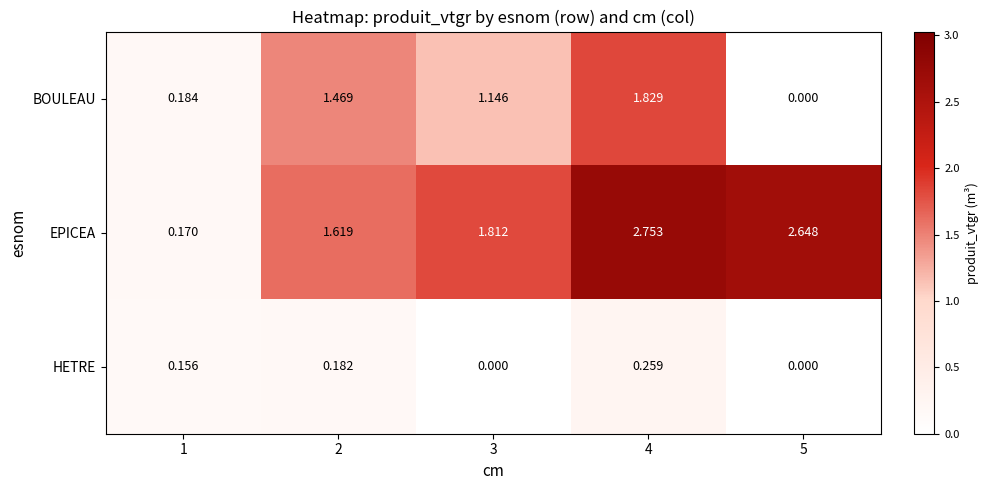

Which series changed the most between 2 and 3?

BOULEAU